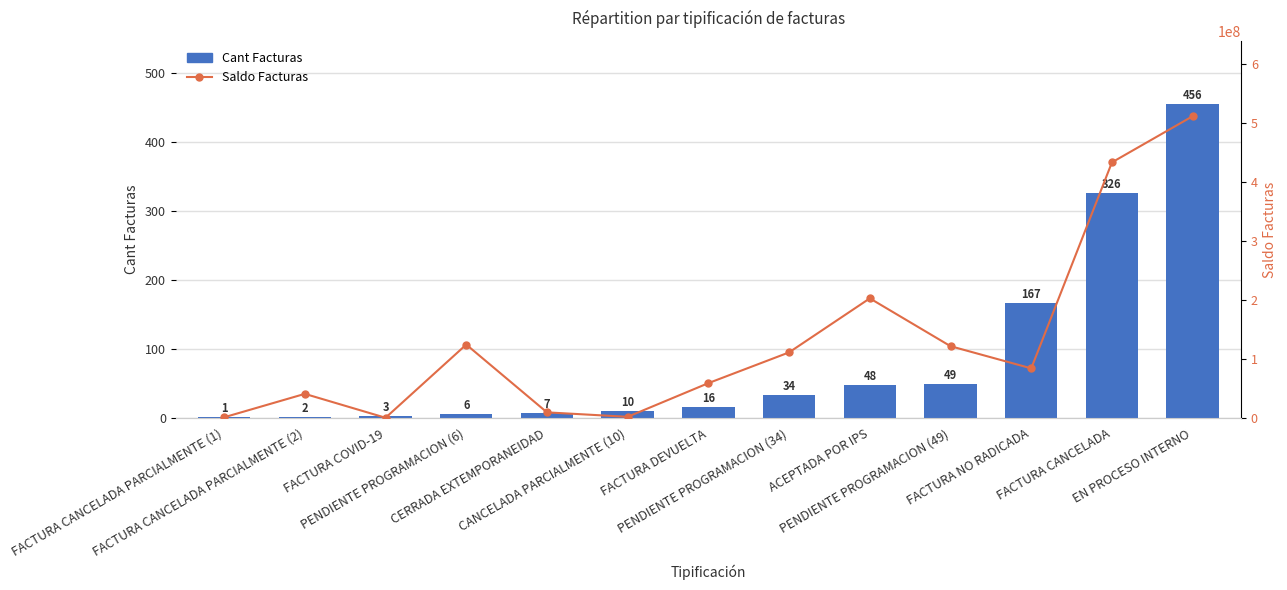

What is the value of the Cant Facturas bar at the 6th from the left?

10